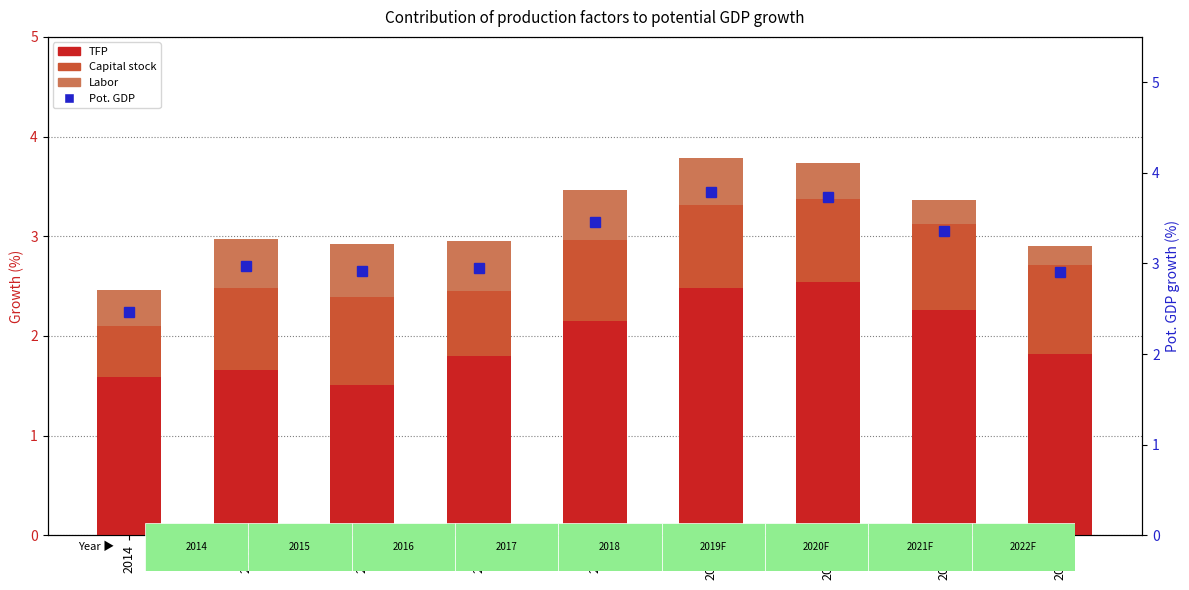

Read the Pot. GDP value at 2014.

2.5